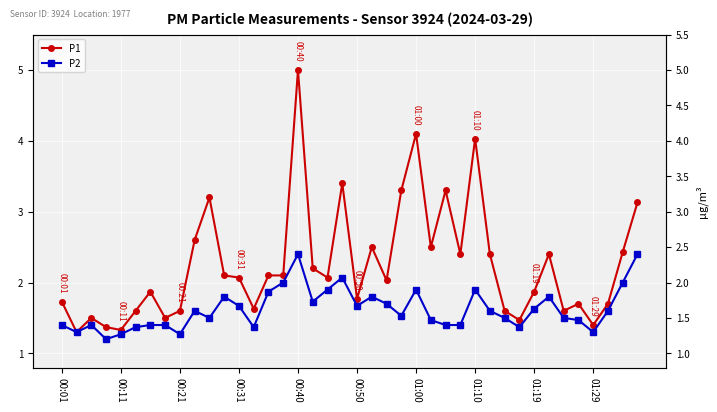

True or false: P1 and P2 intersect in this chart.

False